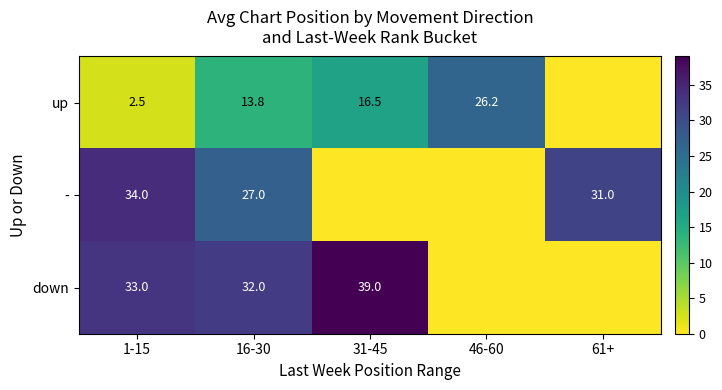

Is it true that - equals 14.7 at 16-30?

False